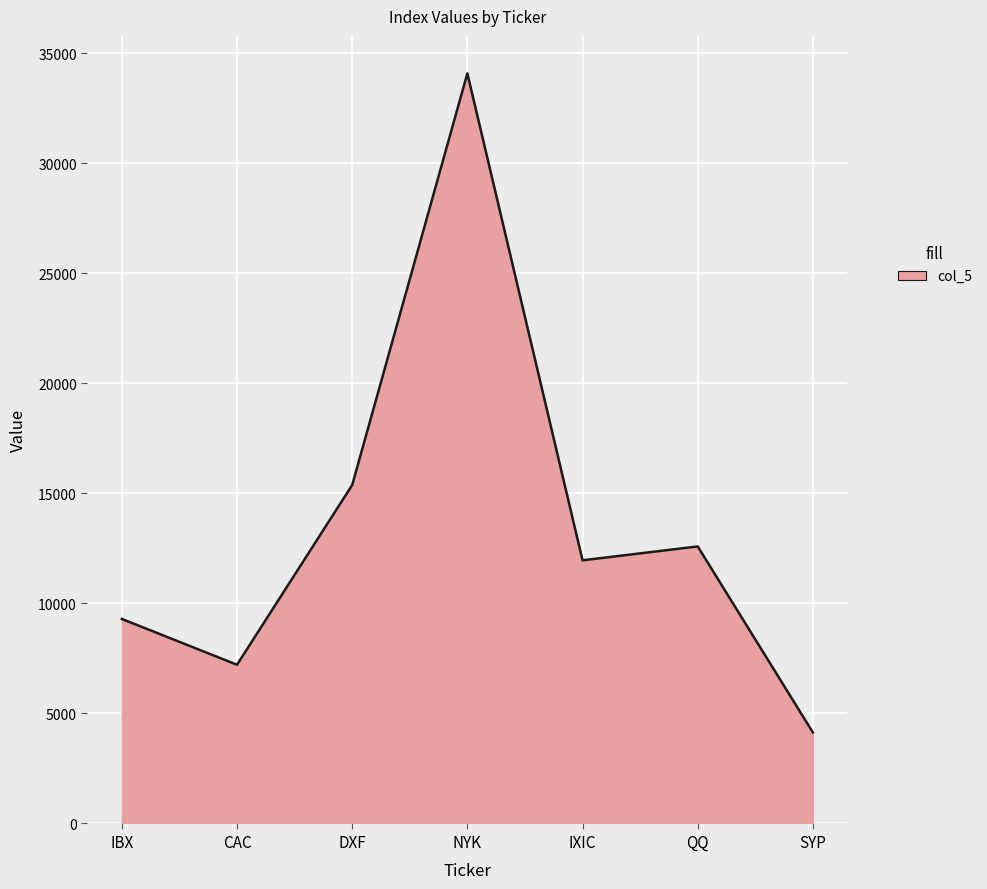

What is the average value?

13523.6